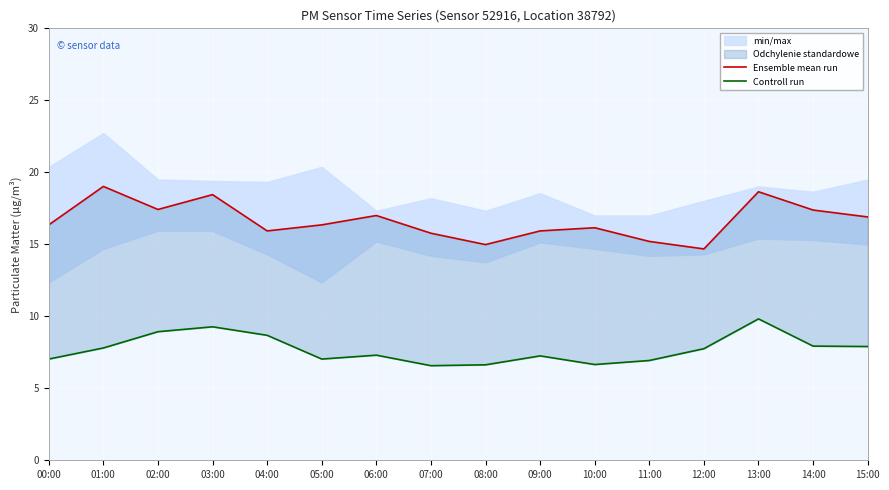

Which label corresponds to the largest value in the chart?

01:00